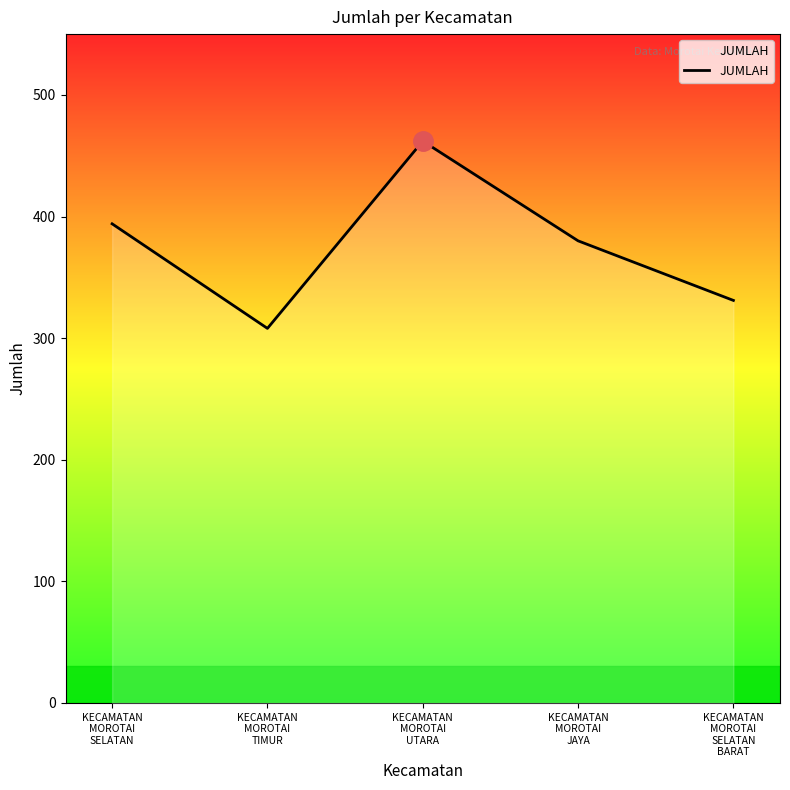

List the labels in order of value, smallest first.

KECAMATAN
MOROTAI
TIMUR, KECAMATAN
MOROTAI
SELATAN
BARAT, KECAMATAN
MOROTAI
JAYA, KECAMATAN
MOROTAI
SELATAN, KECAMATAN
MOROTAI
UTARA